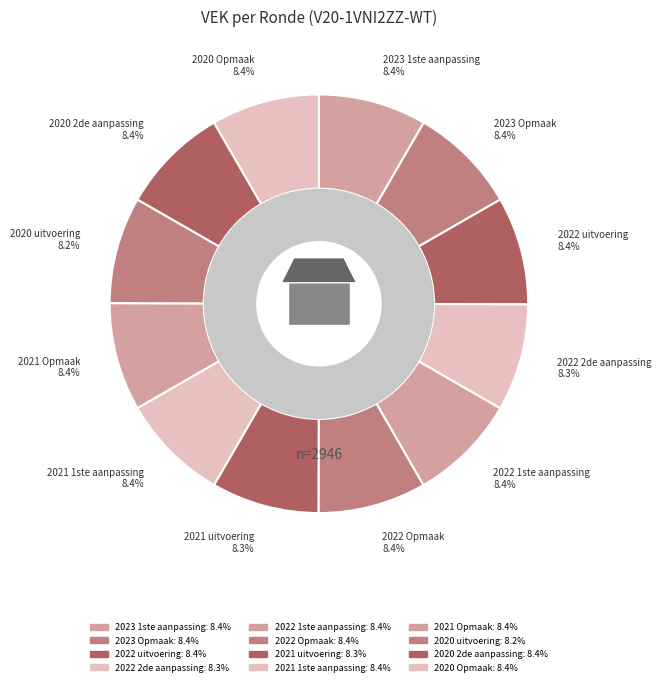

How many slices are in this pie chart?

12